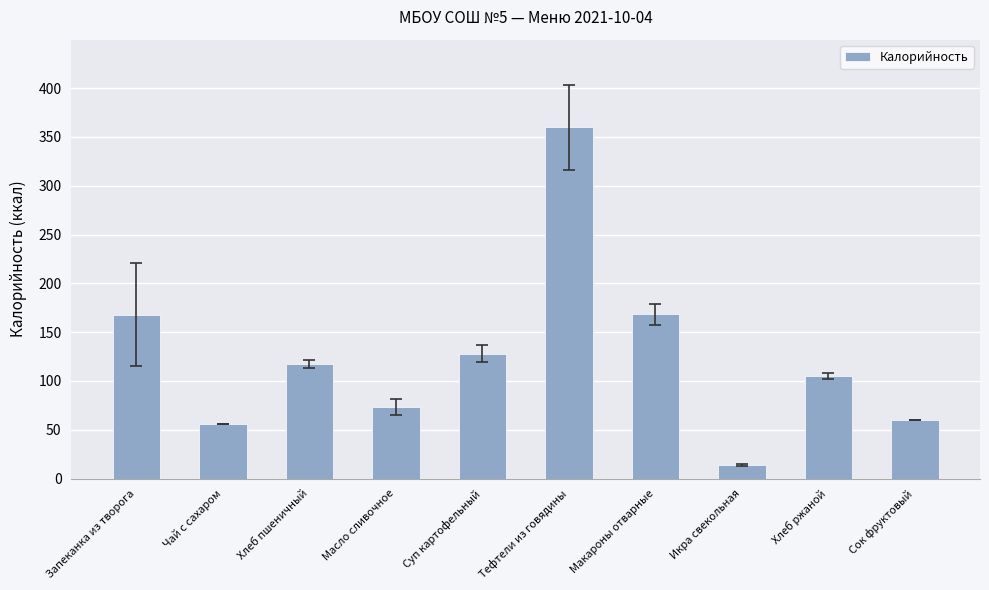

True or false: the data shows 168.3 at Макароны отварные.

True